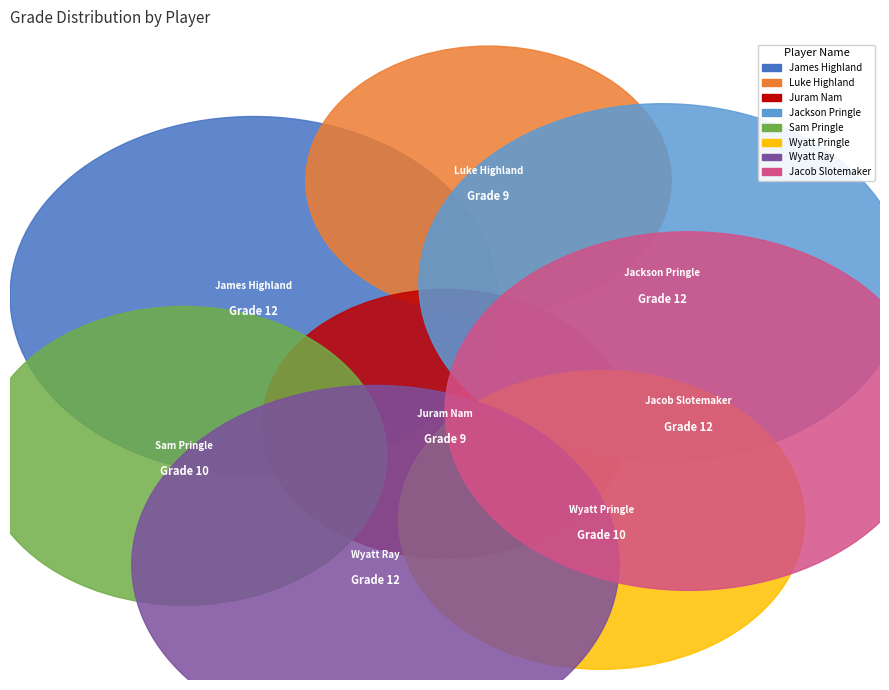

How many segments does this pie chart have?

8